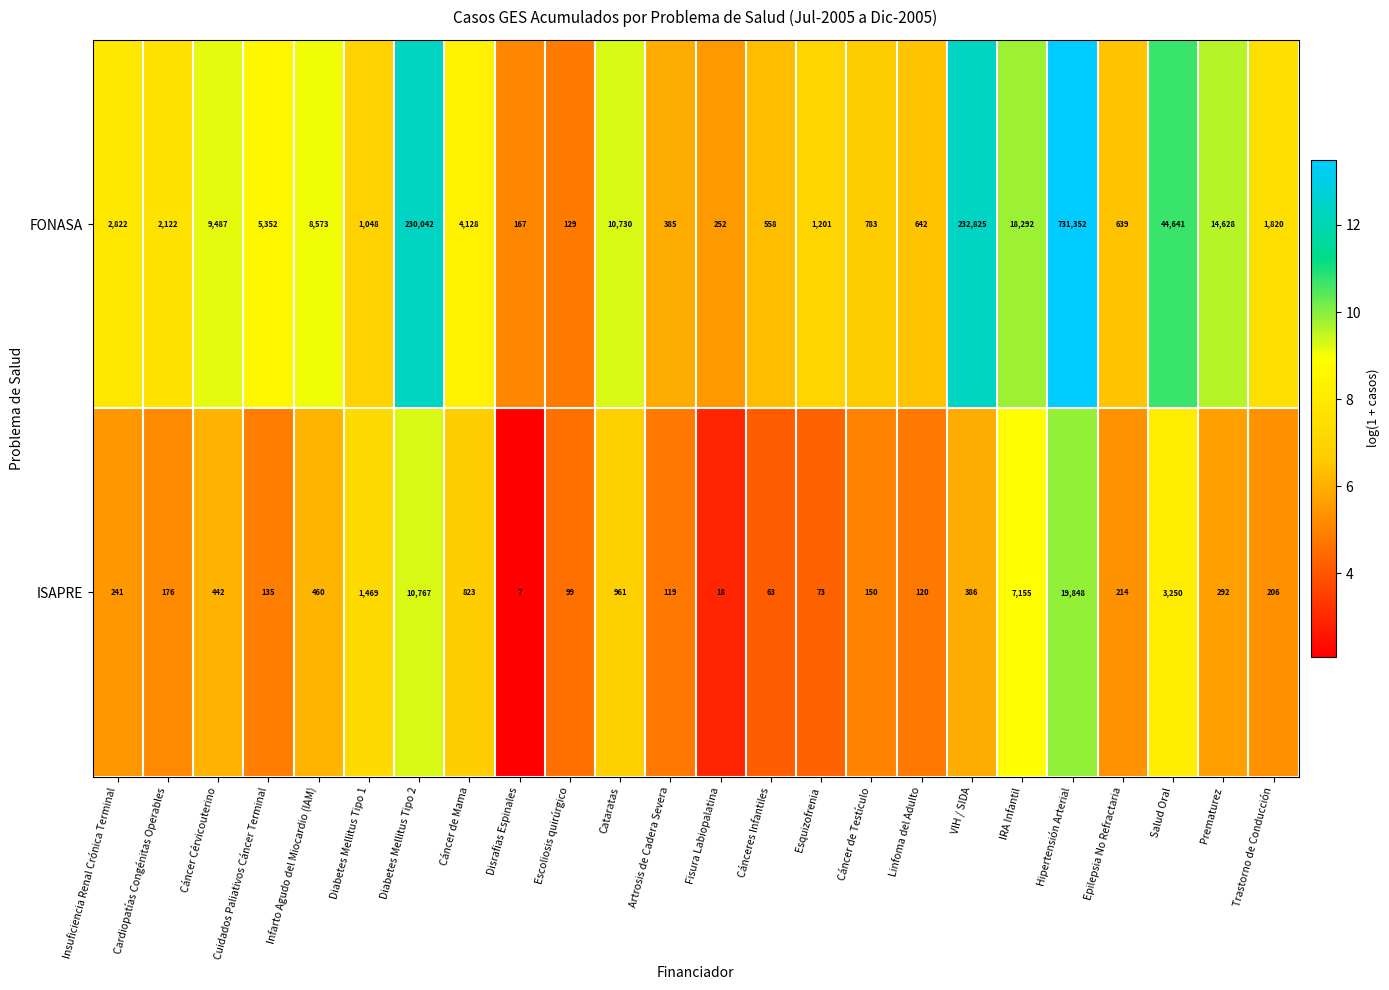

Which series has the largest range (max minus min)?

FONASA